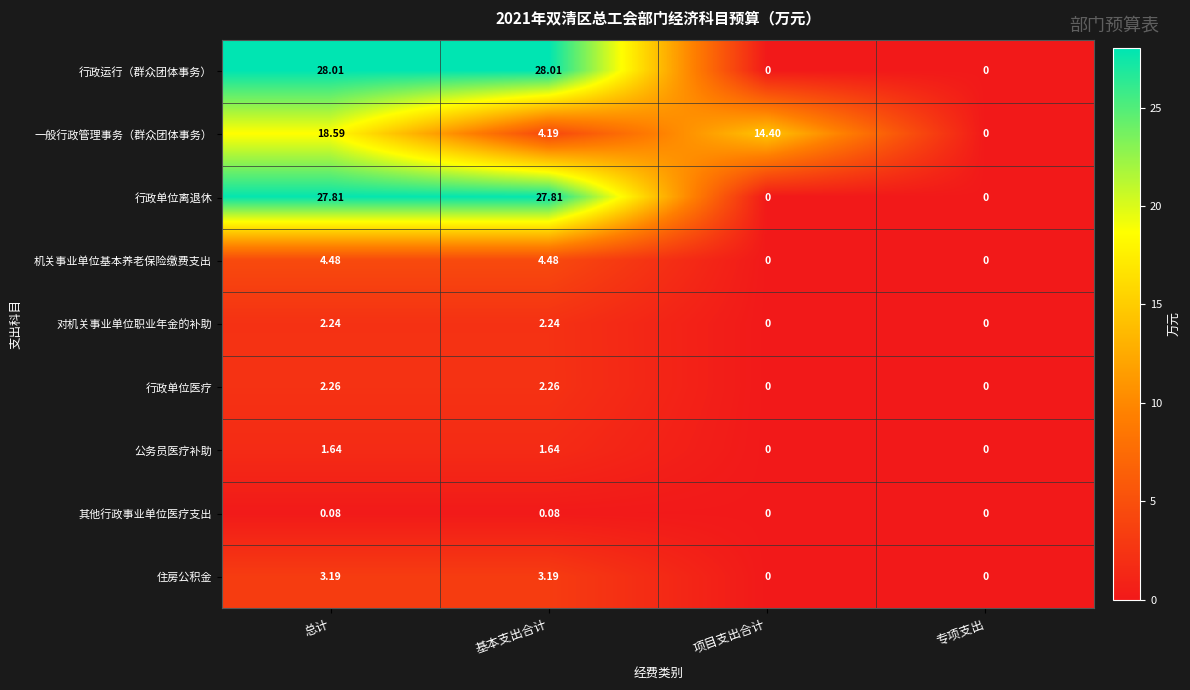

Count the number of categories in the chart.

4